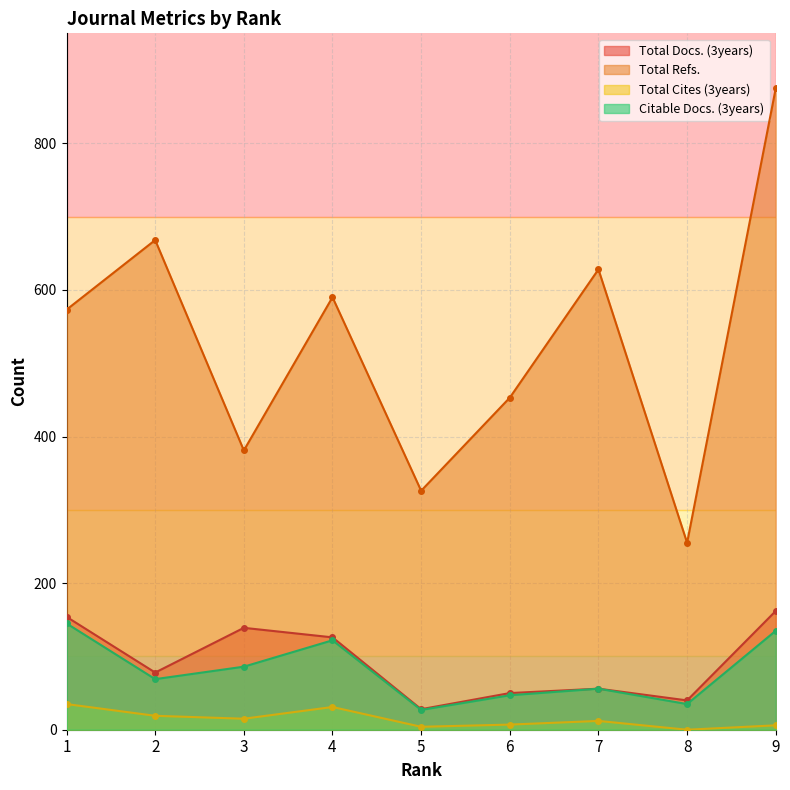

Reading left to right, extract all data points from this chart.

Total Docs. (3years): 1=154	2=78	3=139	4=126	5=28	6=50	7=56	8=40	9=162
Total Refs.: 1=573	2=668	3=381	4=590	5=326	6=453	7=628	8=255	9=875
Total Cites (3years): 1=35	2=19	3=15	4=31	5=4	6=7	7=12	8=0	9=6
Citable Docs. (3years): 1=145	2=69	3=86	4=122	5=27	6=47	7=56	8=35	9=135